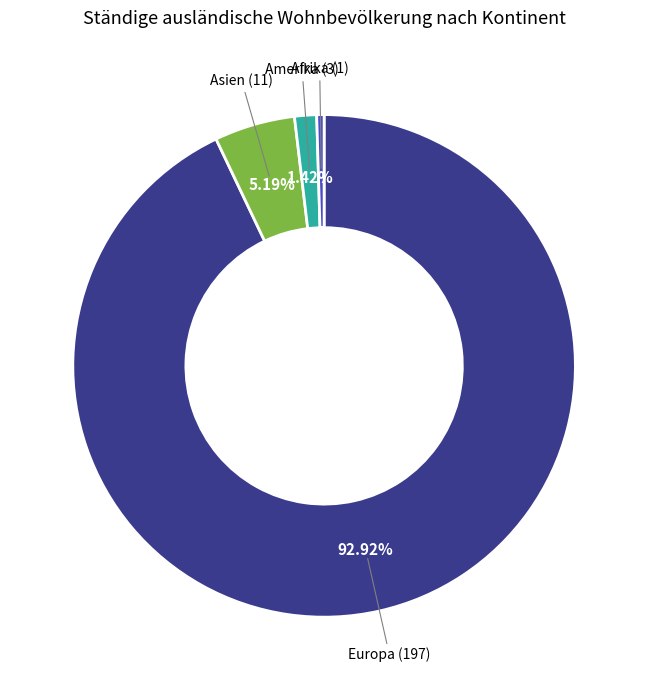

Is there any slice that represents more than half of the pie?

Yes